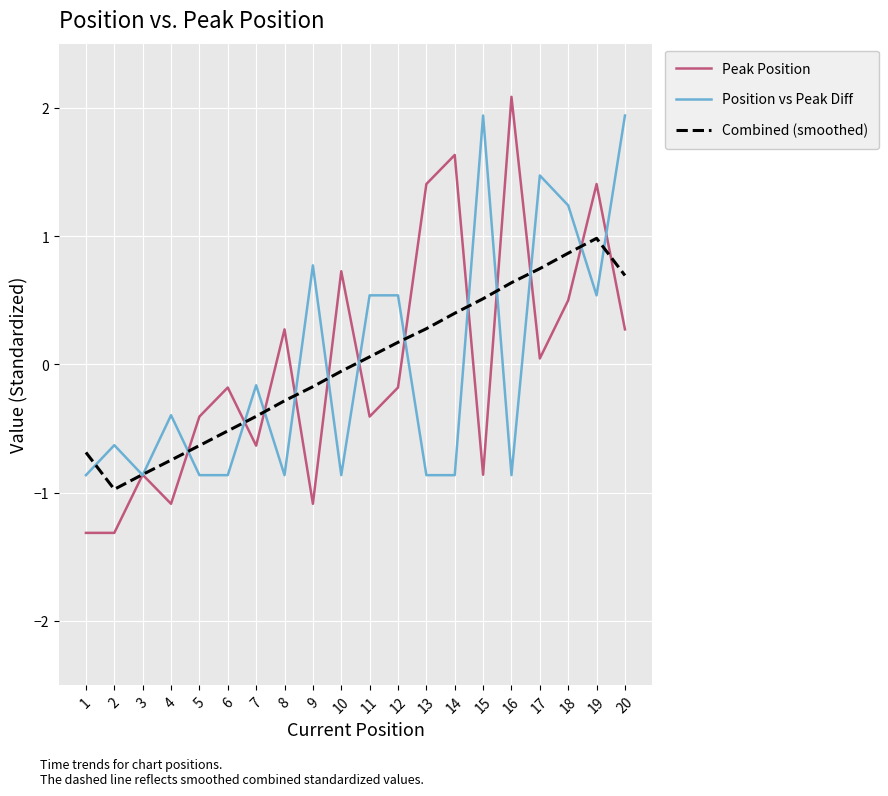

At 13, list the series in order from largest to smallest.

Peak Position, Combined (smoothed), Position vs Peak Diff